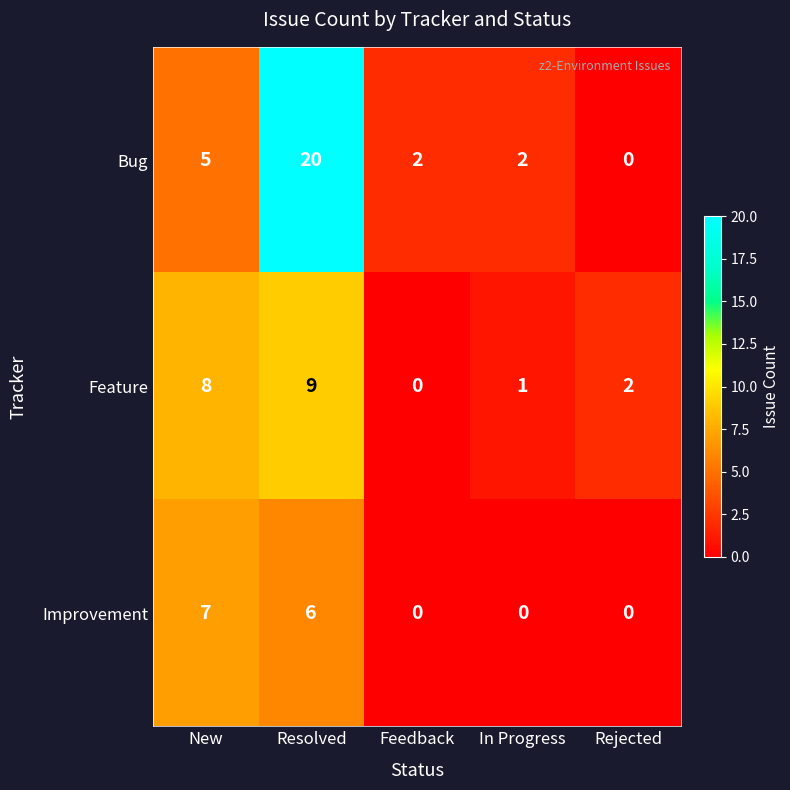

Which series has the largest range (max minus min)?

Bug